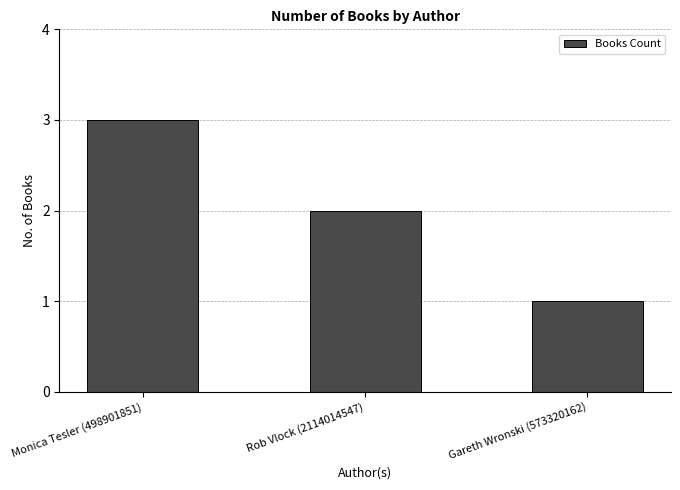

Is it true that the value at Gareth Wronski (573320162) is 0?

False